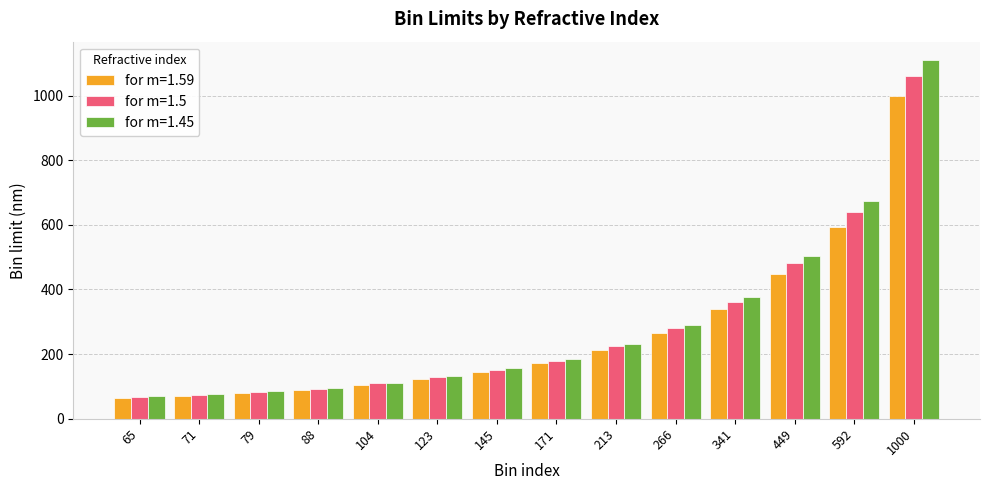

Between 65 and 145, which series saw the biggest shift?

for m=1.45